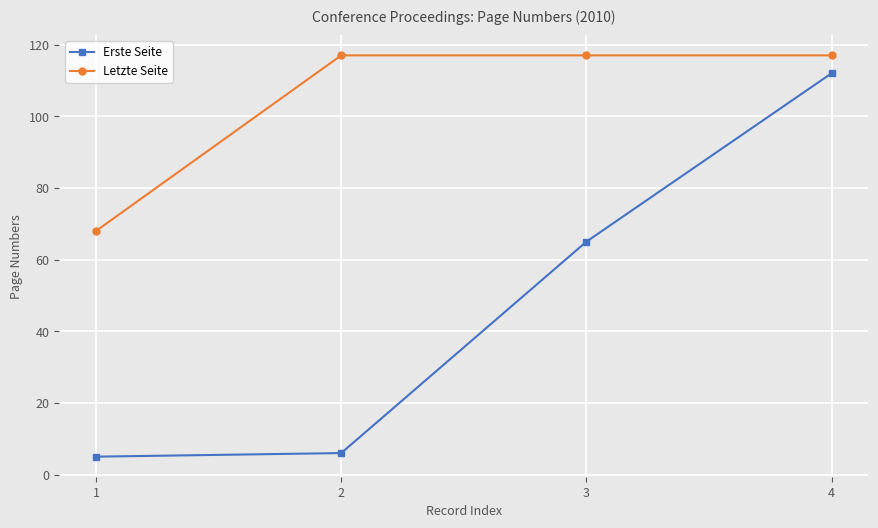

What is the difference between the maximum and minimum values in the Erste Seite series?

107